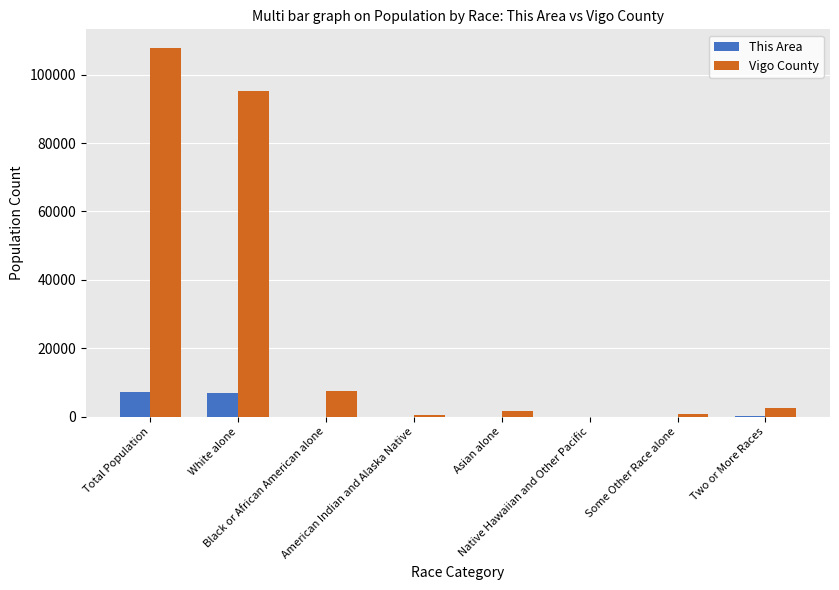

Which series has the widest spread of values?

Vigo County